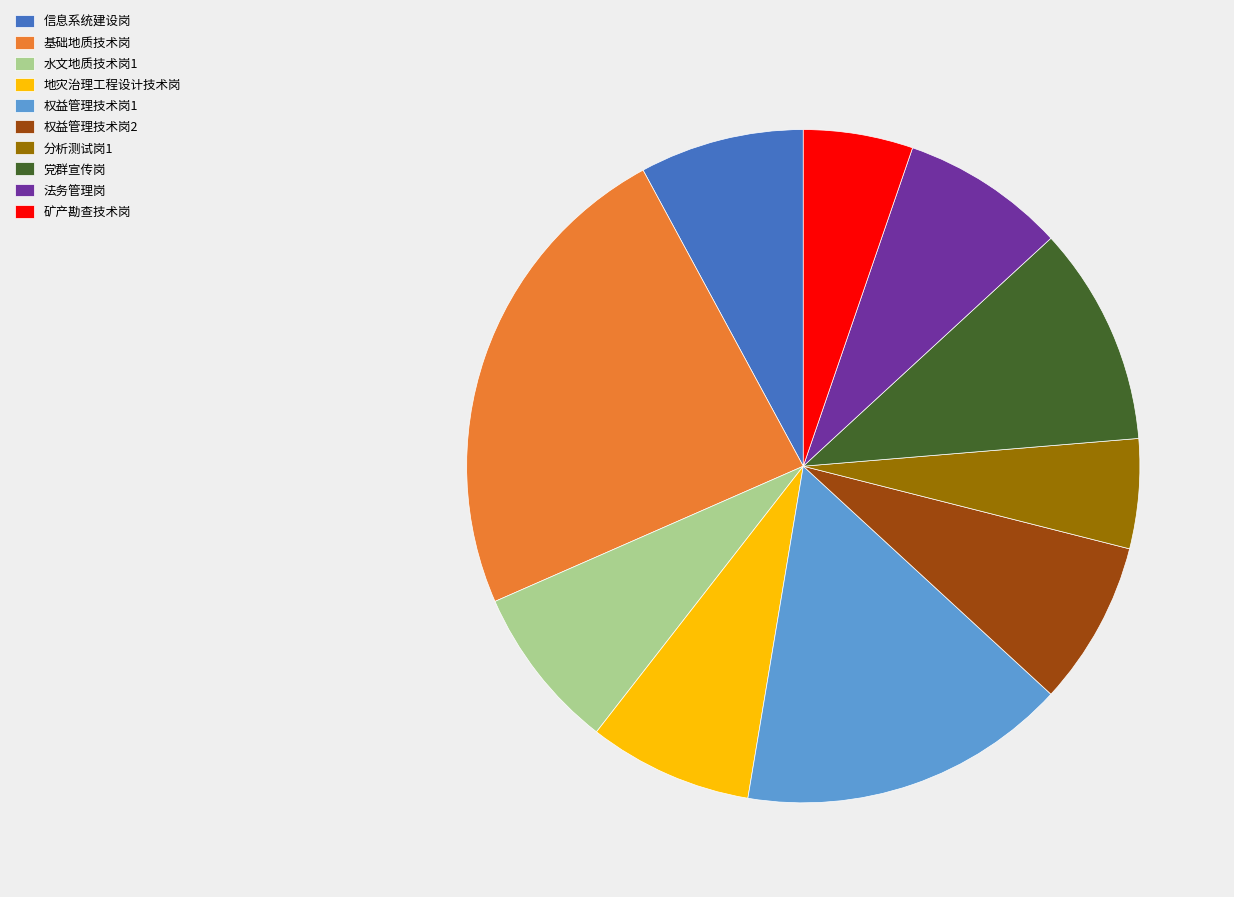

Does 权益管理技术岗2 account for over 50% of the chart?

No